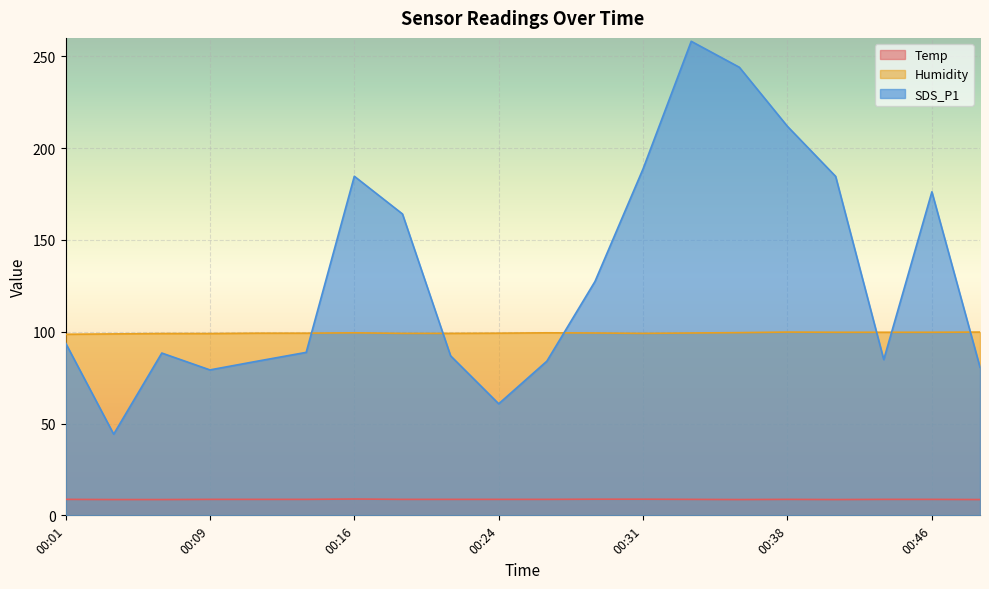

What is the difference between the highest and lowest values at 00:09?

90.3